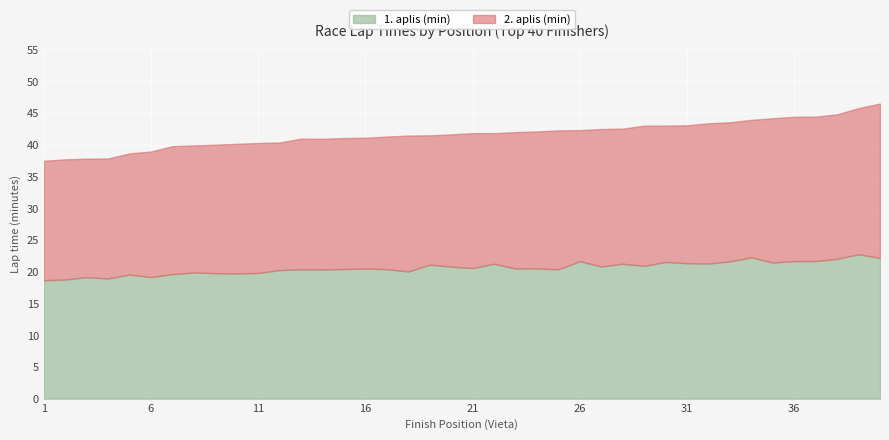

Read the 1. aplis (min) value at 8.

19.9